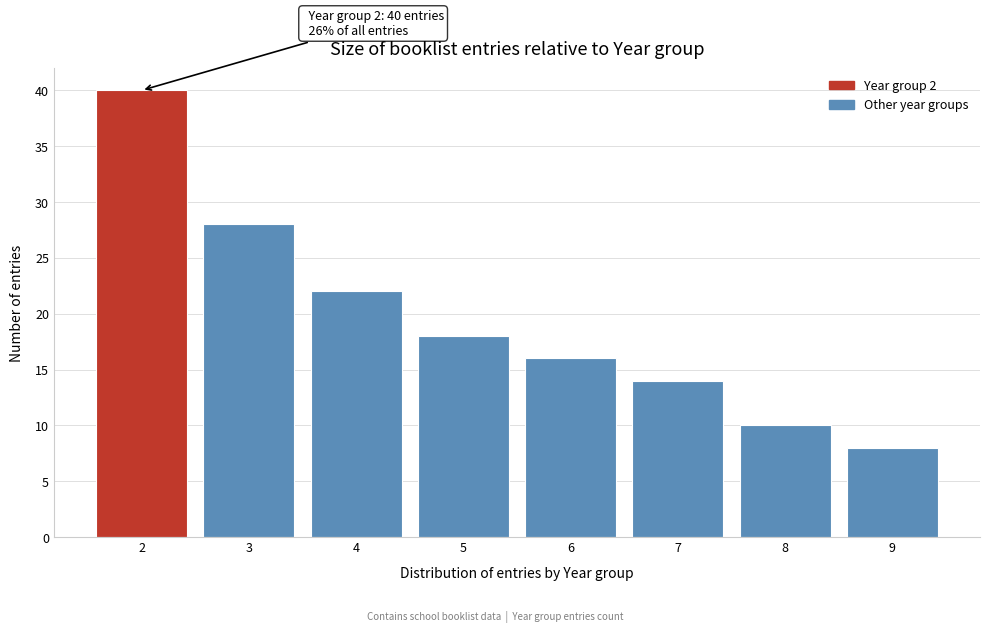

Reading left to right, transcribe all the data shown in this chart.

2=40	3=28	4=22	5=18	6=16	7=14	8=10	9=8